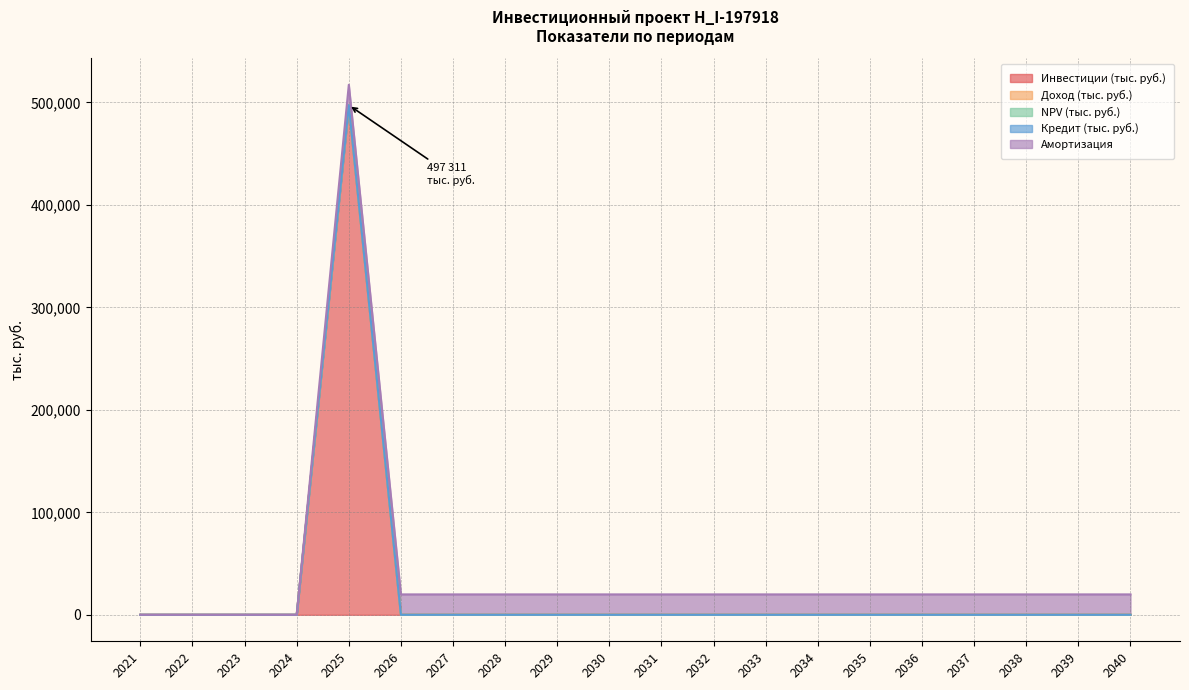

Which series has the widest spread of values?

Инвестиции (тыс. руб.)